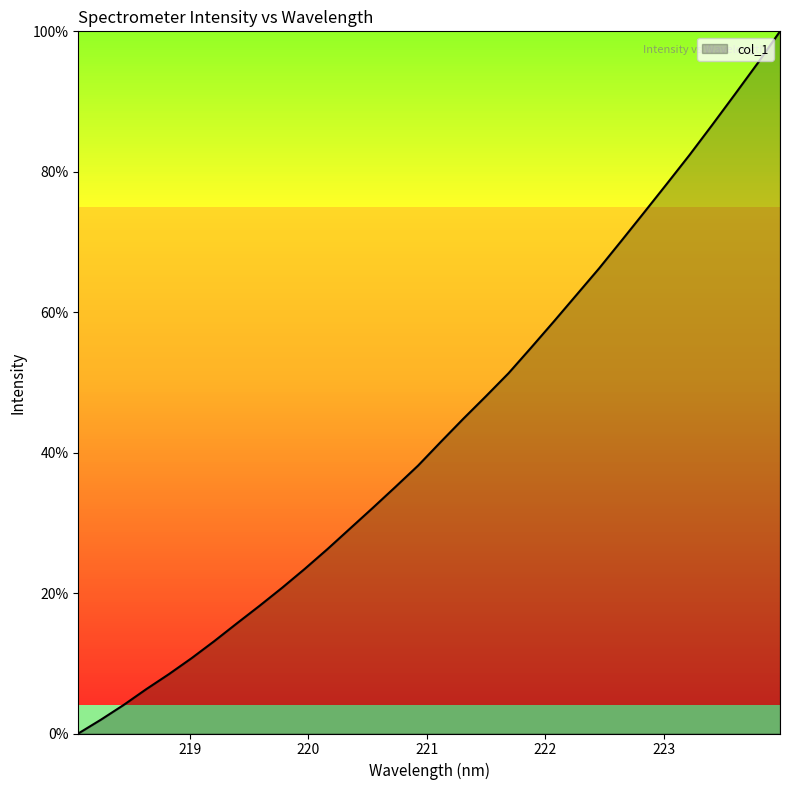

What is the greatest value displayed?

100.0